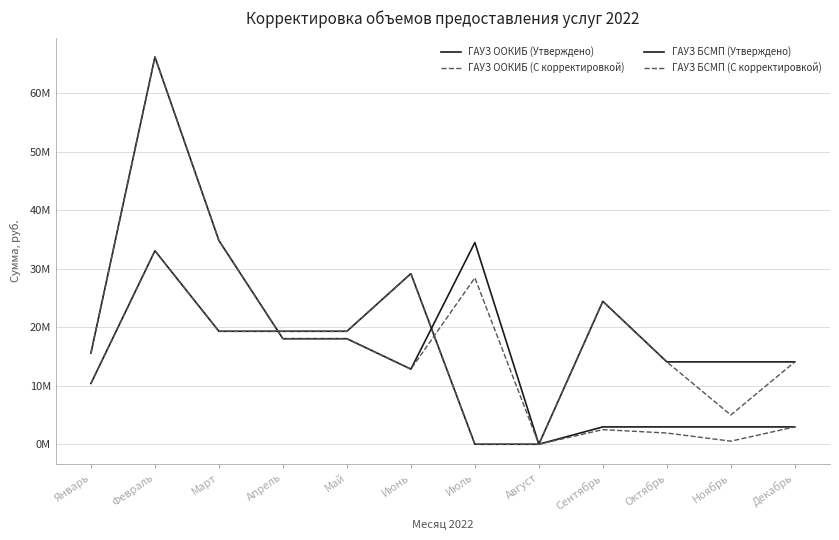

What is the value of the ГАУЗ БСМП (Утверждено) point at the 6th from the left?

12850158.2